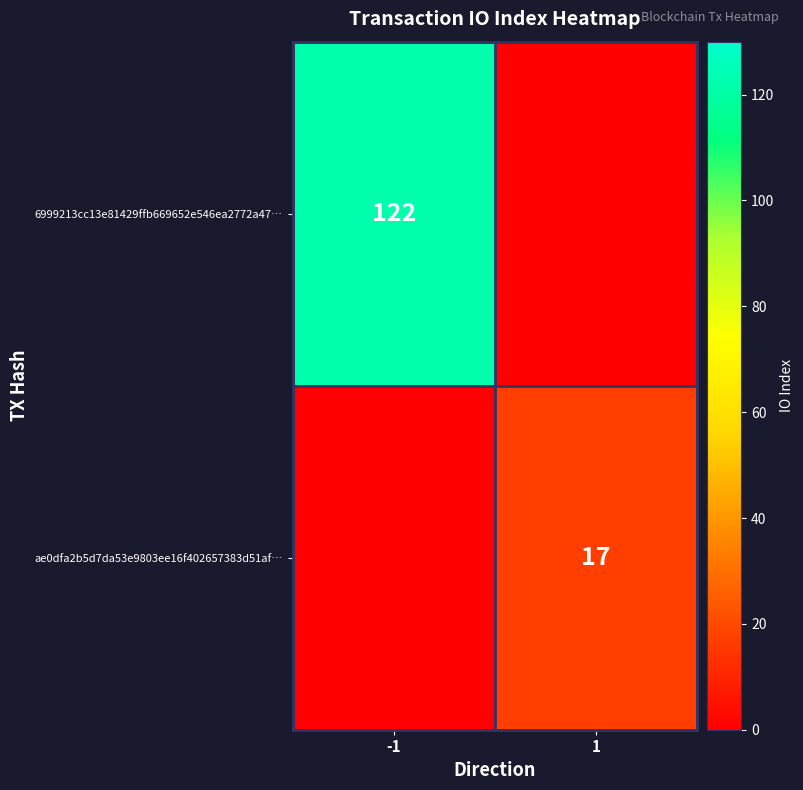

Is the value of 6999213cc13e81429ffb669652e546ea2772a47… at -1 greater than the value of ae0dfa2b5d7da53e9803ee16f402657383d51af… at 1?

Yes